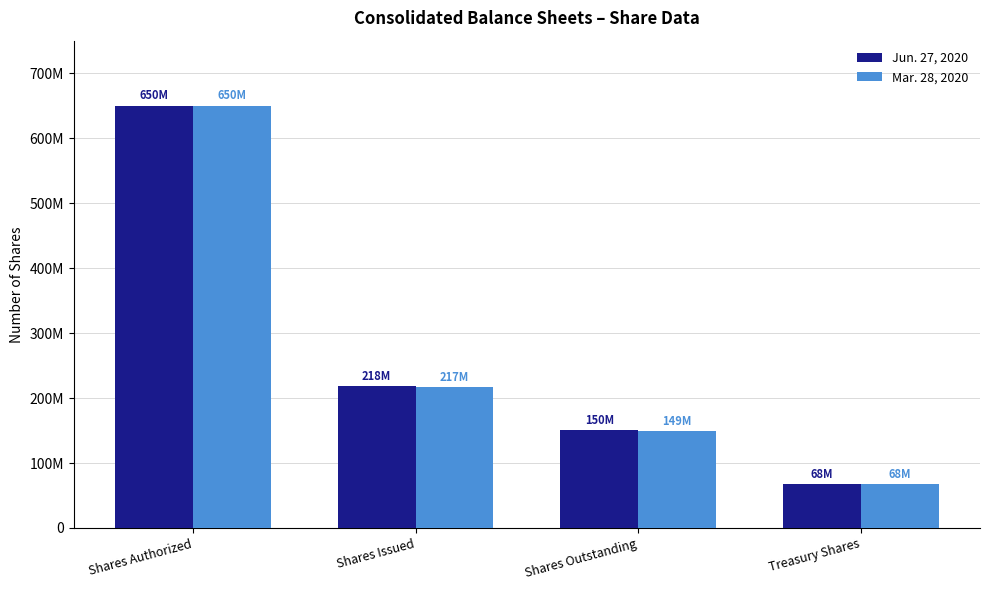

What is the total value across all series at Shares Outstanding?

299765804